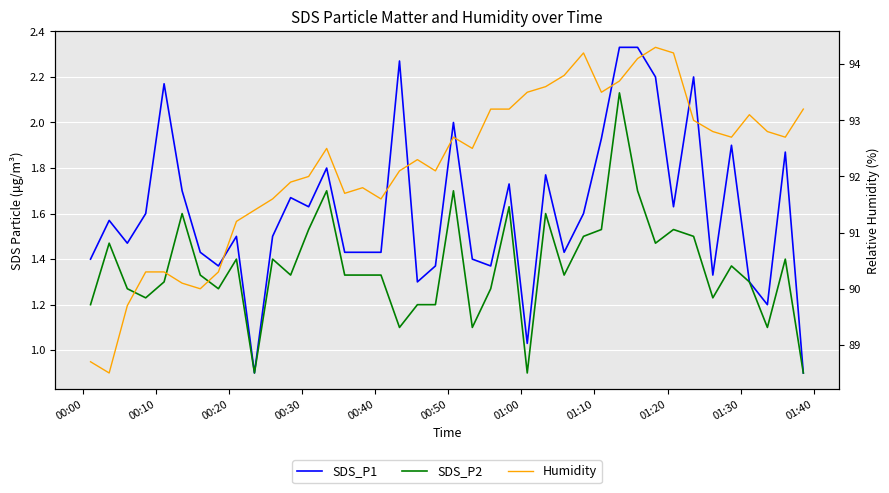

What is the value of the SDS_P2 point at the 4th from the left?

1.2